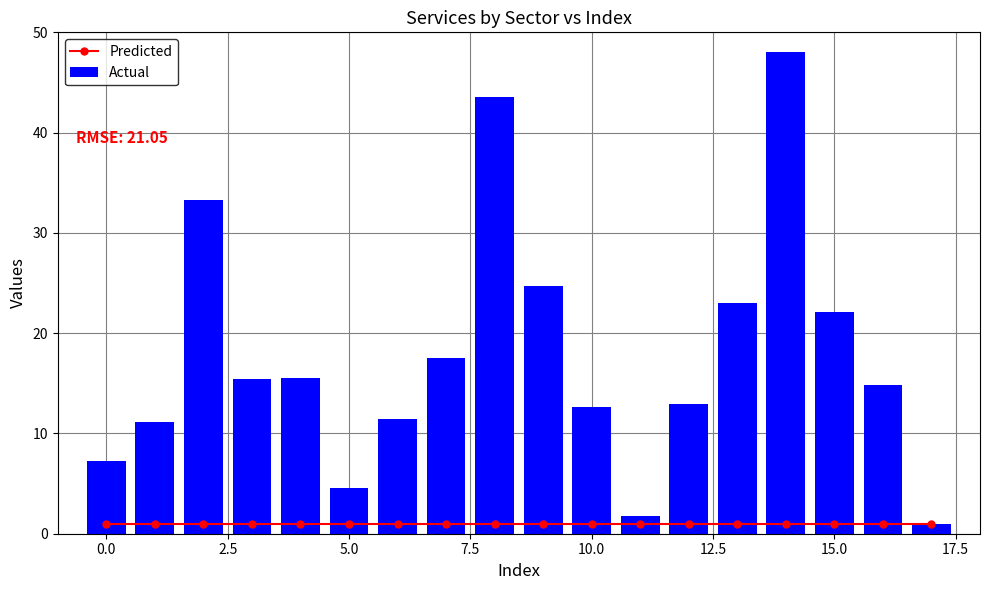

What is the sum of all Actual values?

320.6